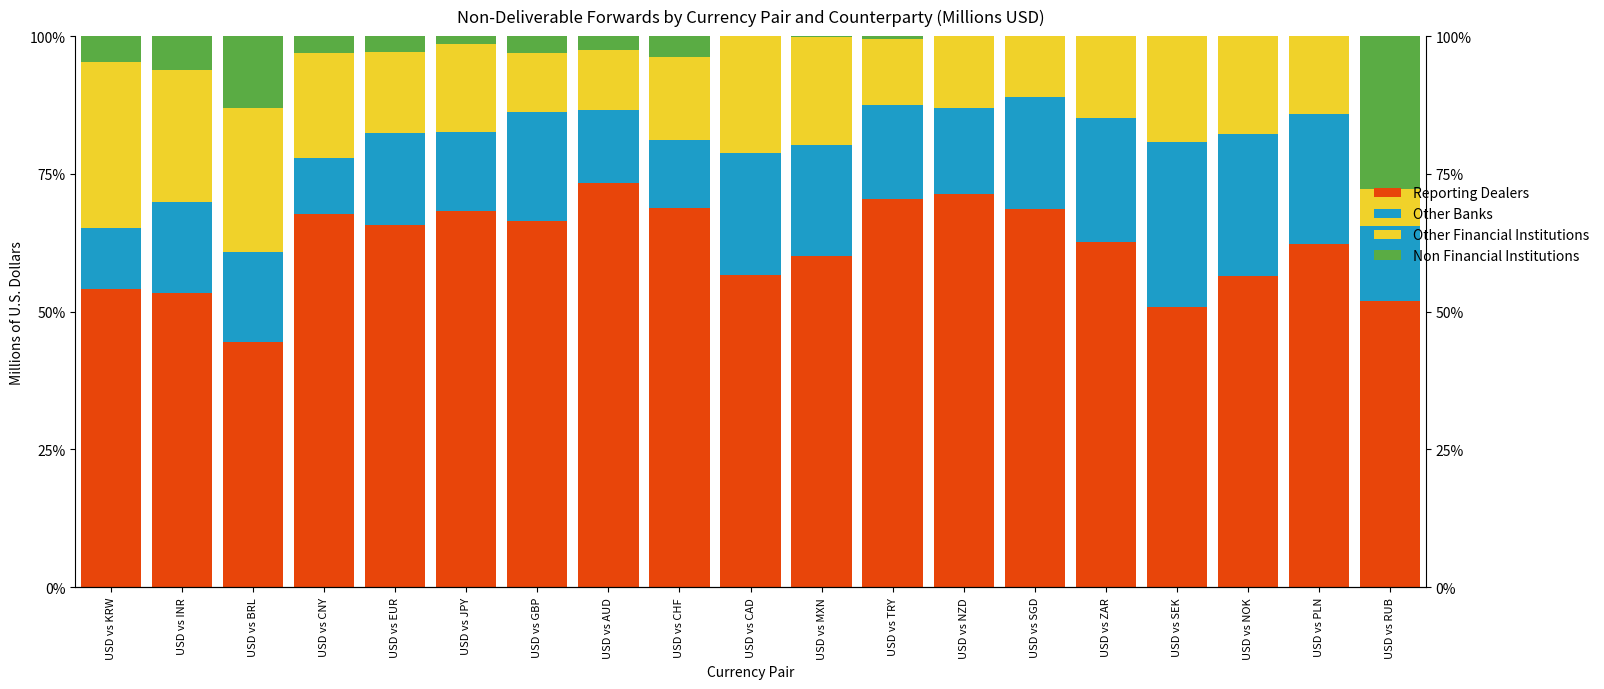

What is the total value across all series at USD vs RUB?

100.0